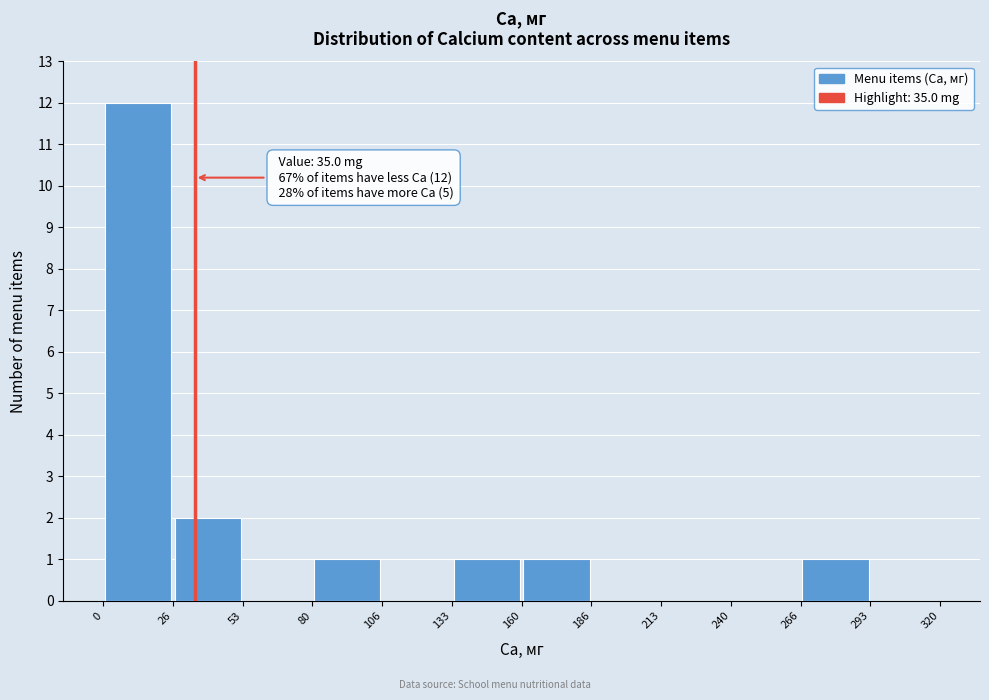

Which range on the x-axis has the tallest bar?

0 to 26